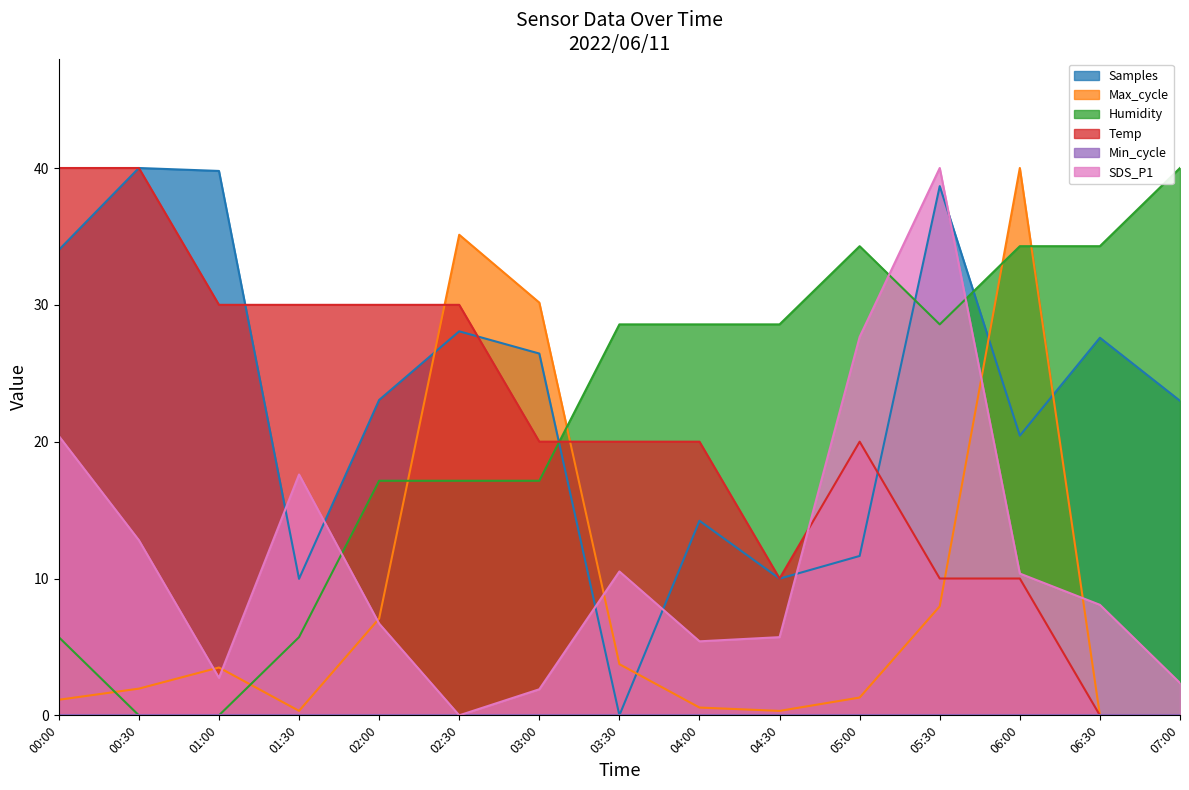

Does the chart have visible grid lines?

No